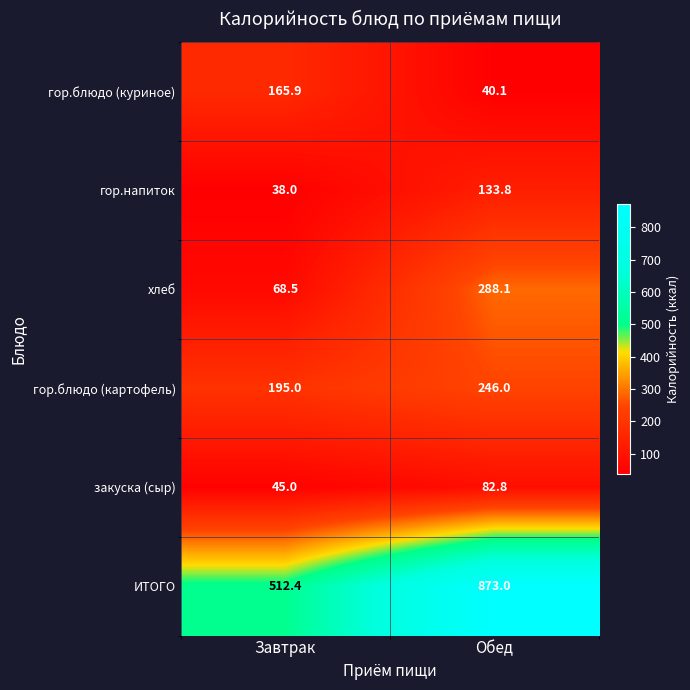

True or false: хлеб has a value of 113.3 at Завтрак.

False